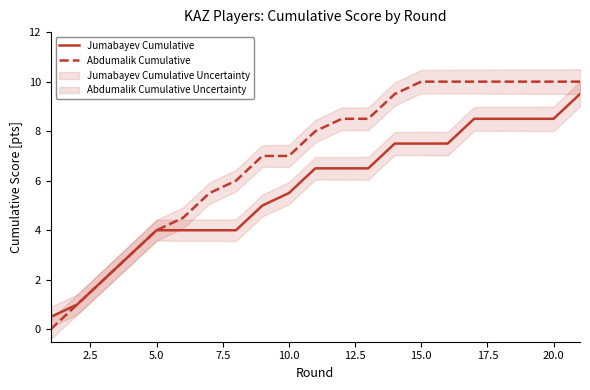

True or false: Jumabayev Cumulative has a value of 3.2 at 15.0.

False